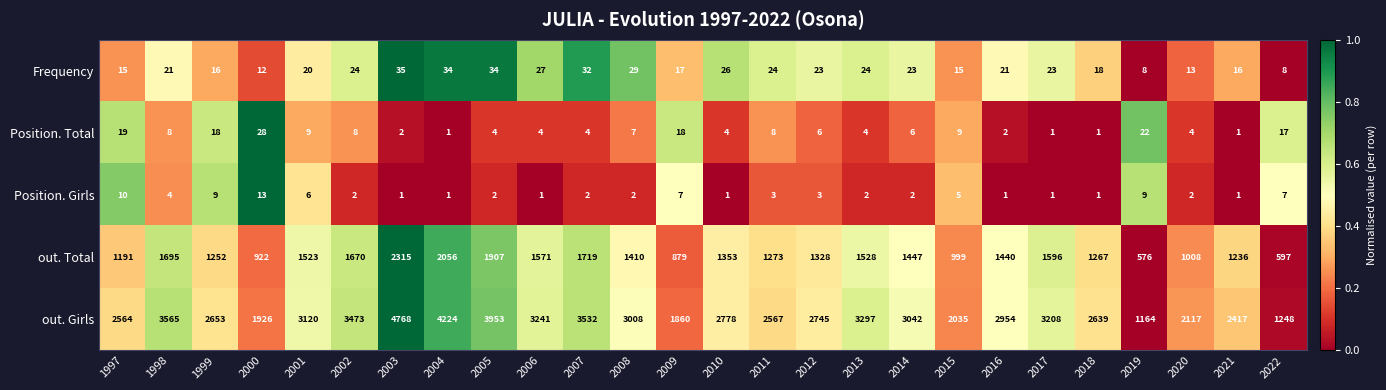

Which series has the largest total across all categories?

out. Girls